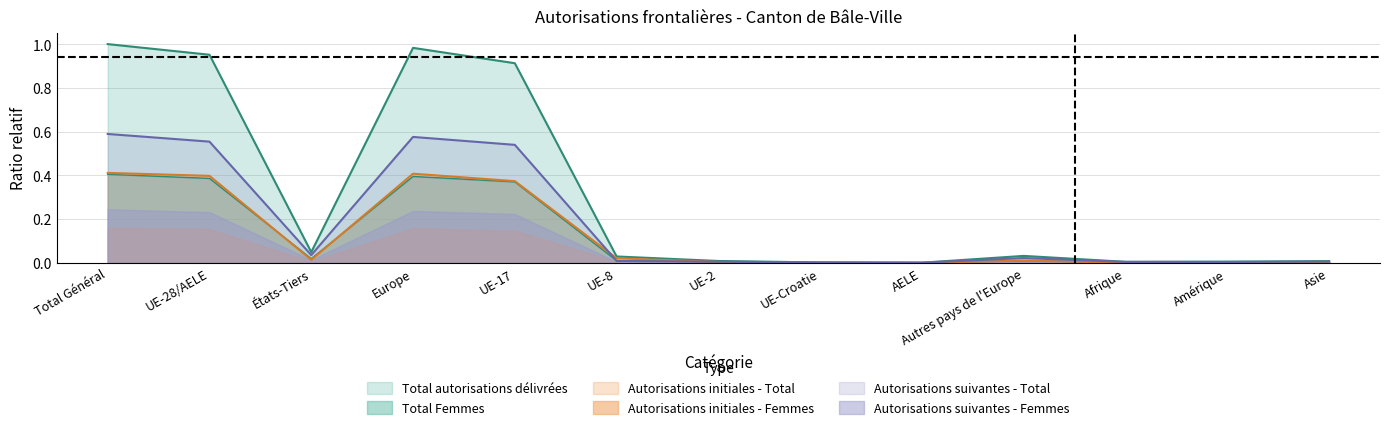

True or false: Autorisations initiales - Femmes and Total autorisations délivrées intersect in this chart.

False